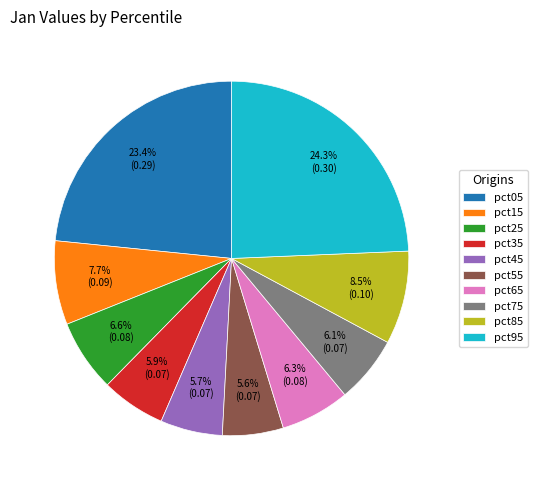

Do pct95 and pct55 together represent more than half of the pie?

No